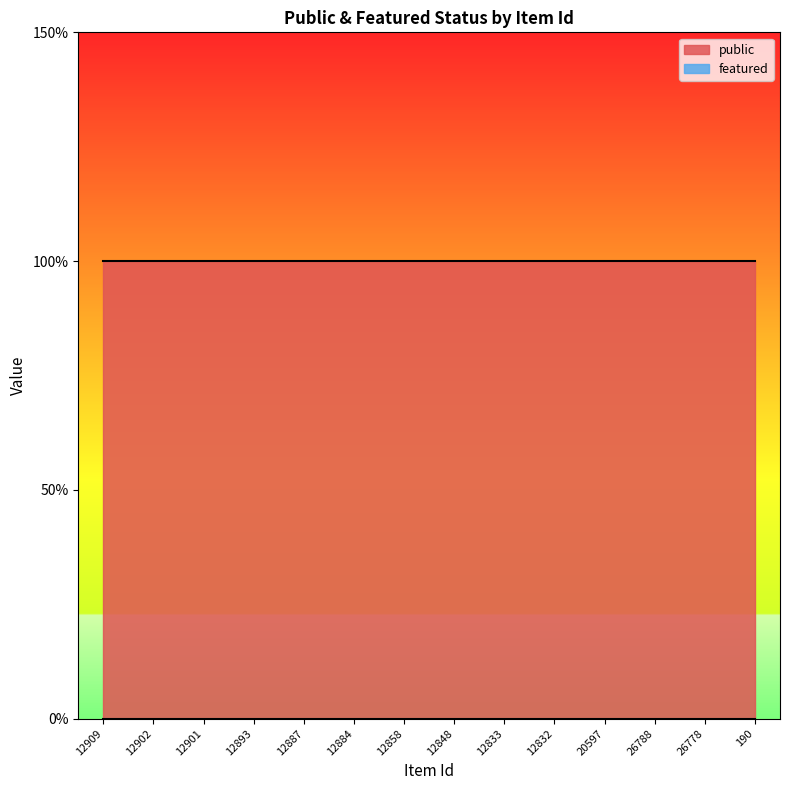

Which series has the widest spread of values?

public